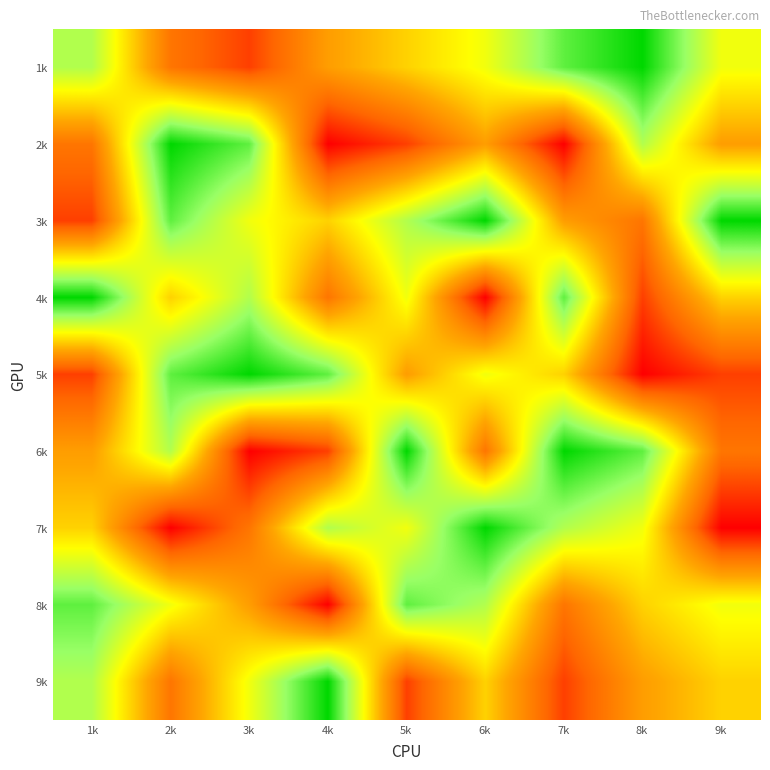

Between 3k and 6k, which series saw the biggest shift?

4k